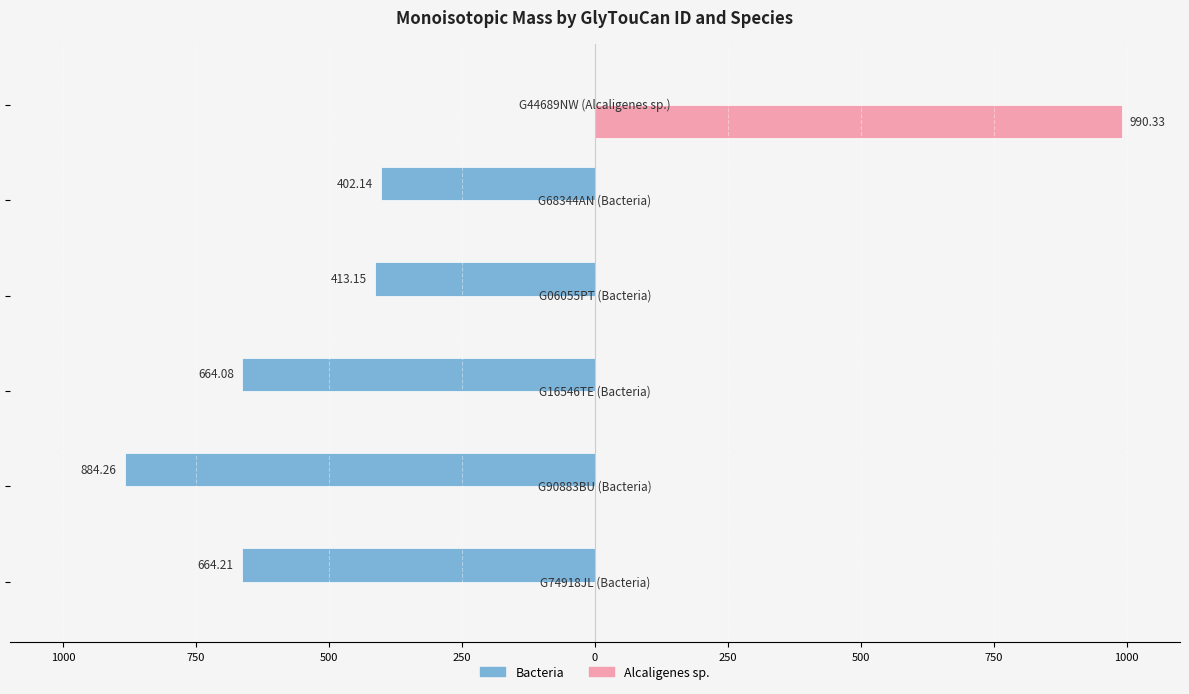

What is the value of the Bacteria bar at the 5th from the left?

-402.1